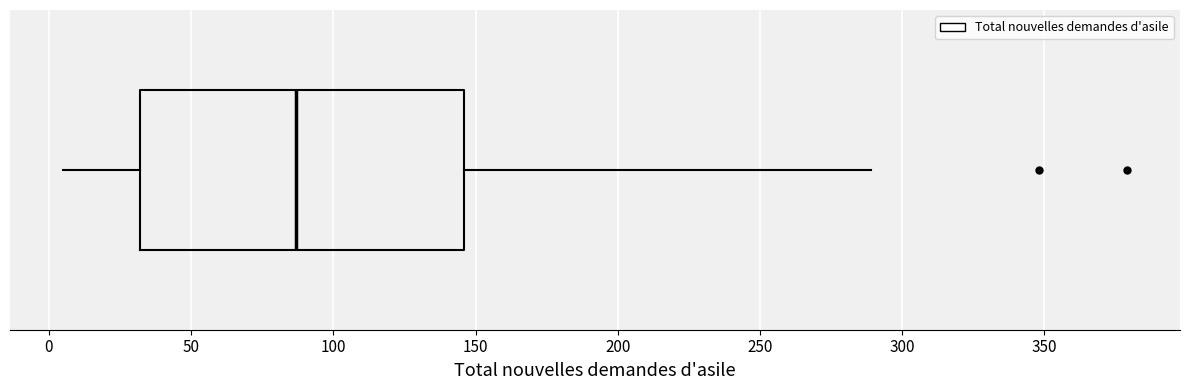

Where is the left edge of the box on the x-axis? The values are not printed on the chart, so give them approximately, as read against the axis.

30